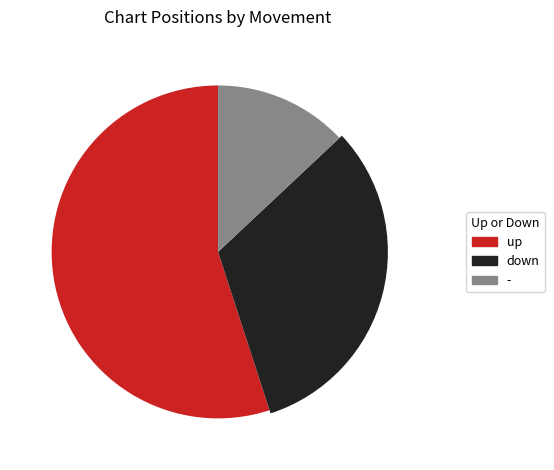

Is there a majority slice in this chart?

Yes